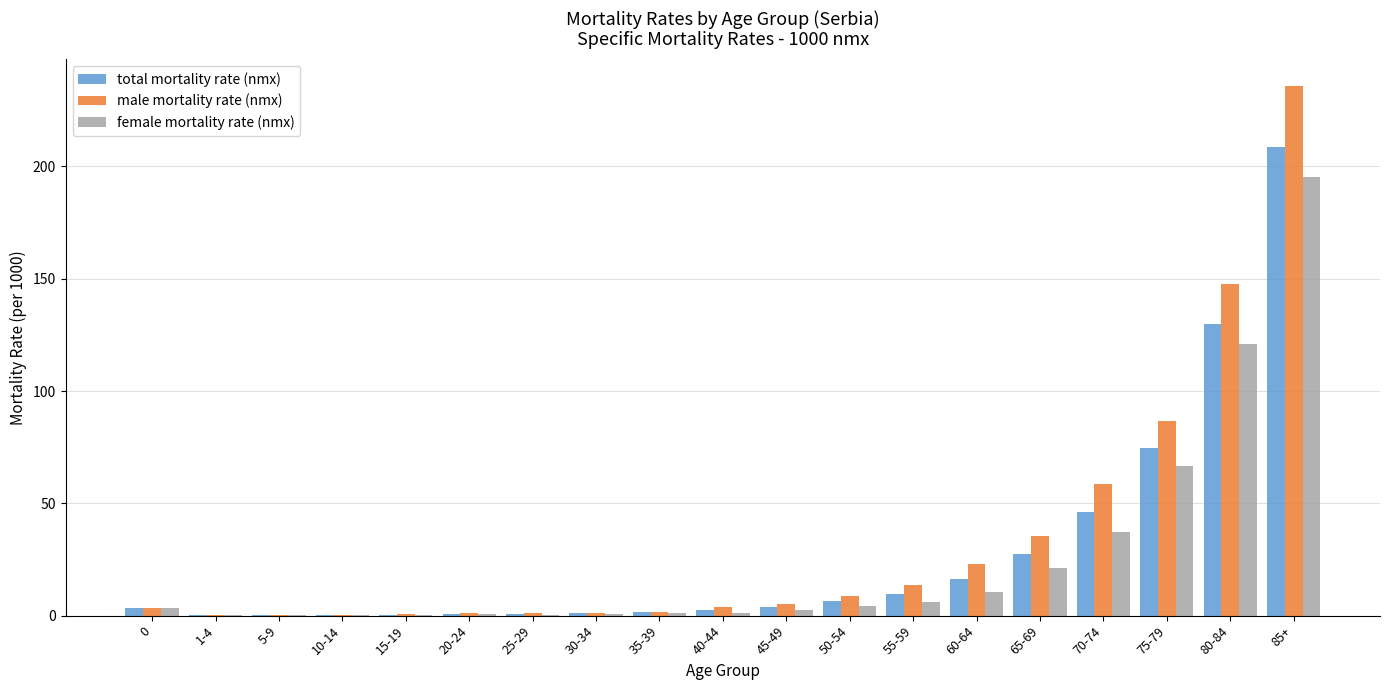

Where is female mortality rate (nmx) nearest to the value 97?

80-84